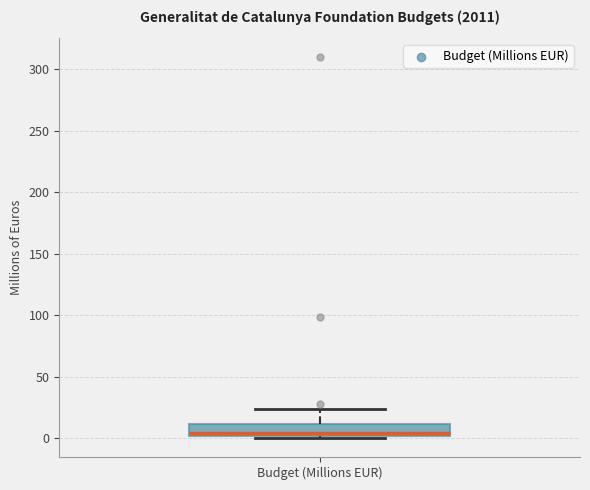

Transcribe this box plot: give where the median line is, the range the box spans, and where the two whiskers end, as read against the y-axis. The values are not printed on the chart, so give them approximately, as read against the axis.

median 5, box 0 to 10, whiskers 0 to 25